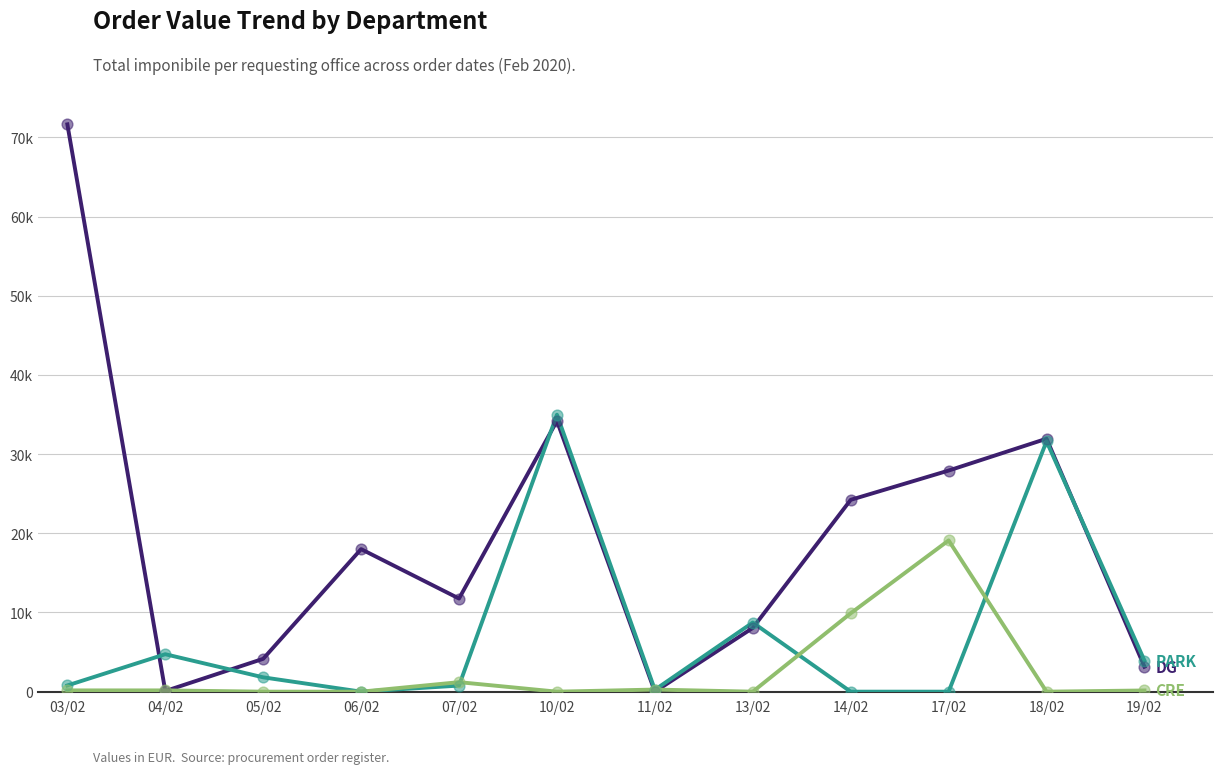

Is this an area chart (filled region under the line)?

No